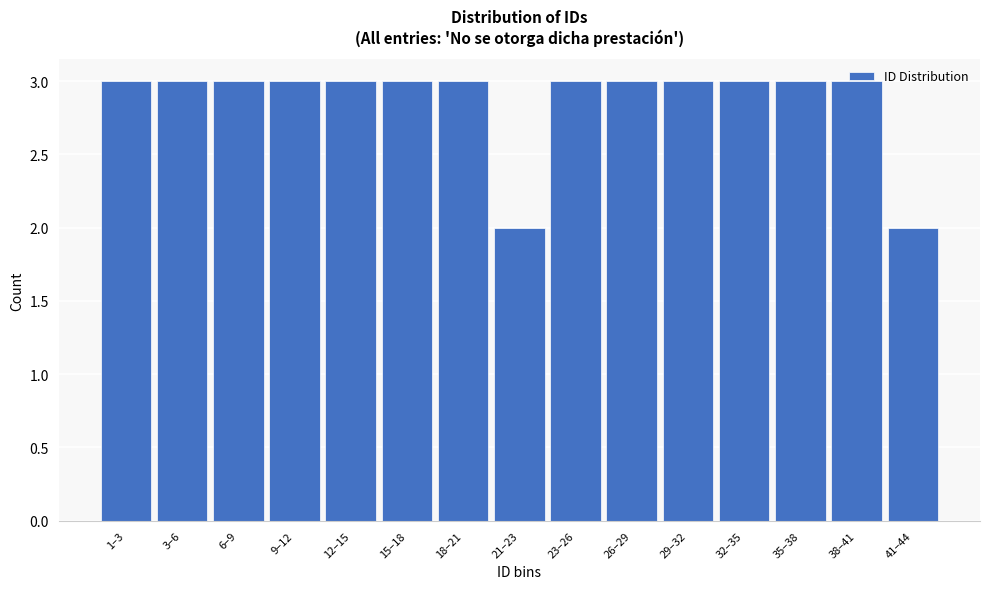

True or false: the data shows 3 at 29–32.

True